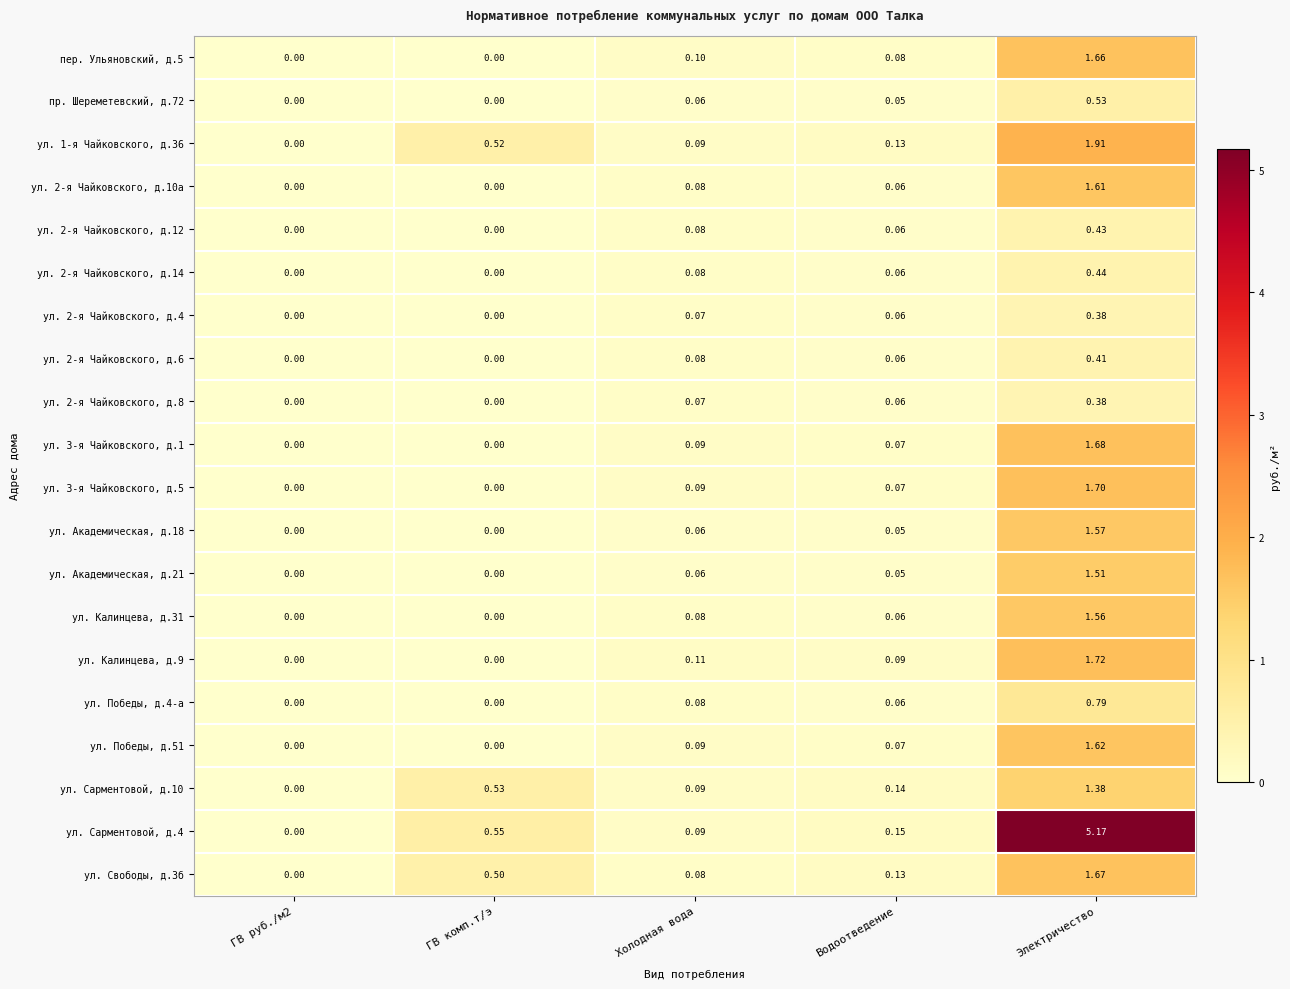

What is the difference between the highest and lowest values at Водоотведение?

0.1